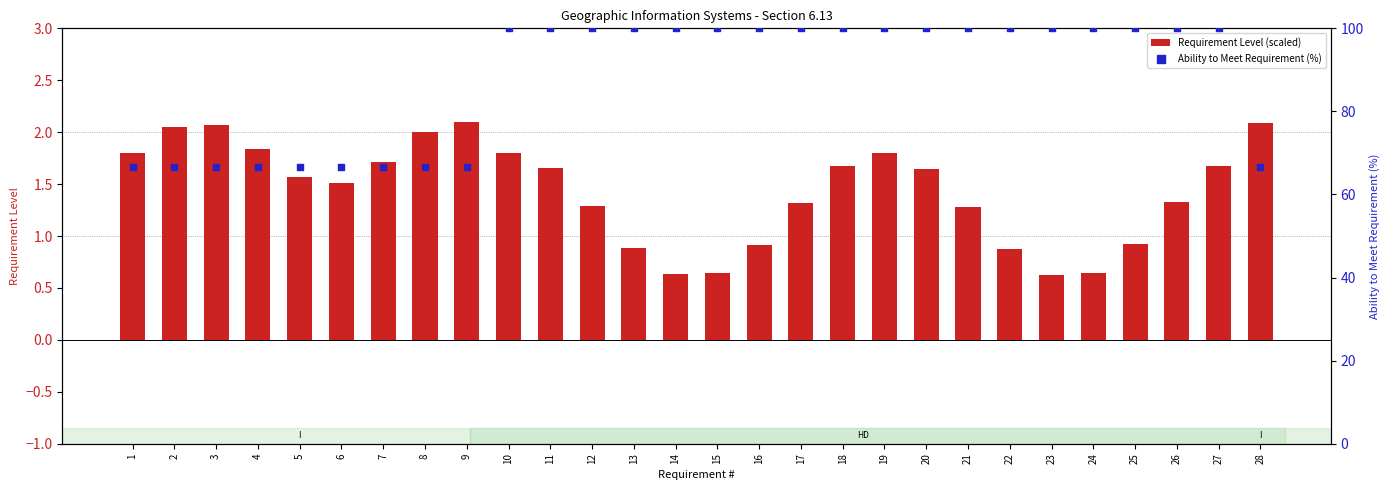

At which category is the sum across all series the highest?

10